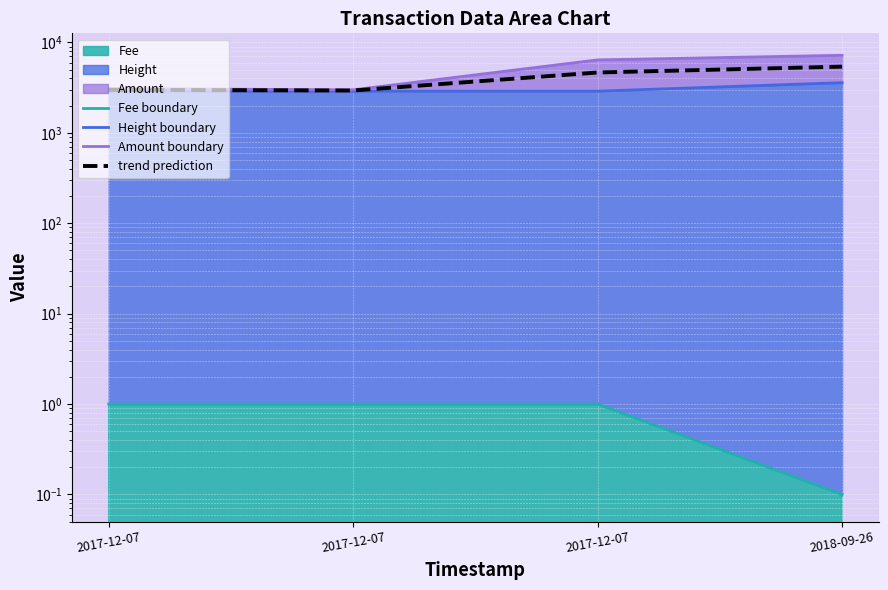

Which category has the lowest value across all series?

2018-09-26